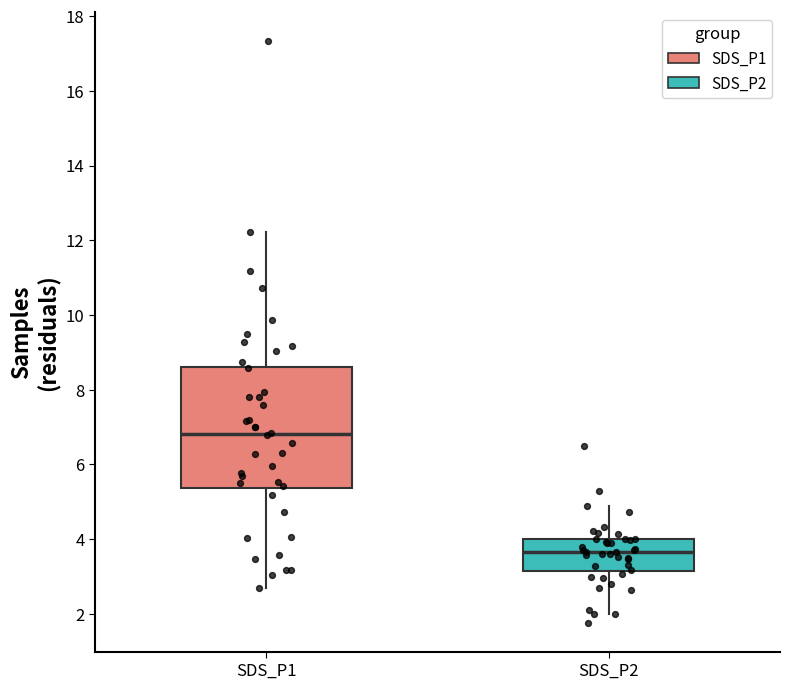

Where does the median line of the box for SDS_P1 sit on the y-axis? The values are not printed on the chart, so give them approximately, as read against the axis.

6.8